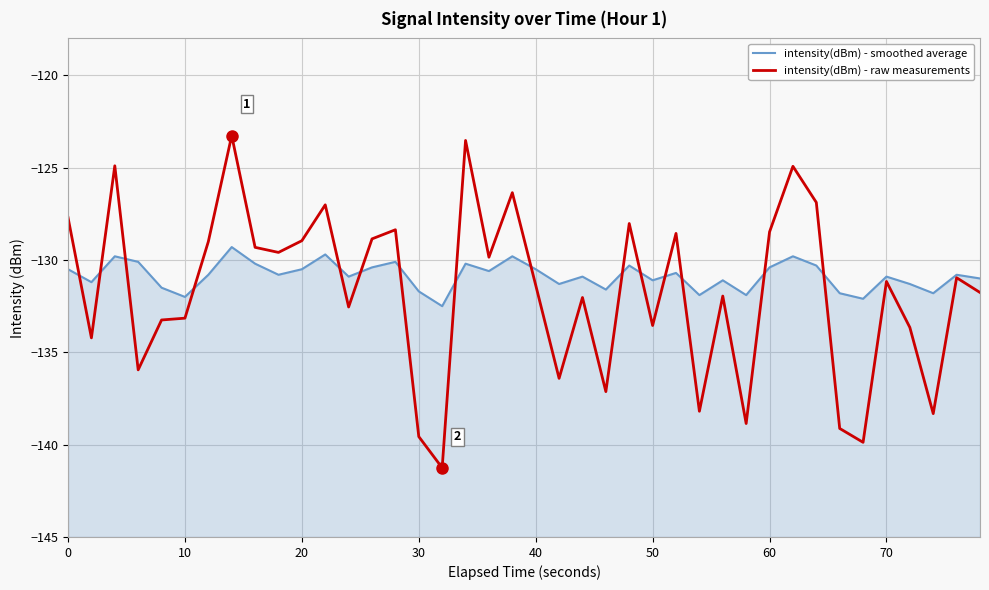

How many interior local valleys does the intensity(dBm) - raw measurements series have?

13